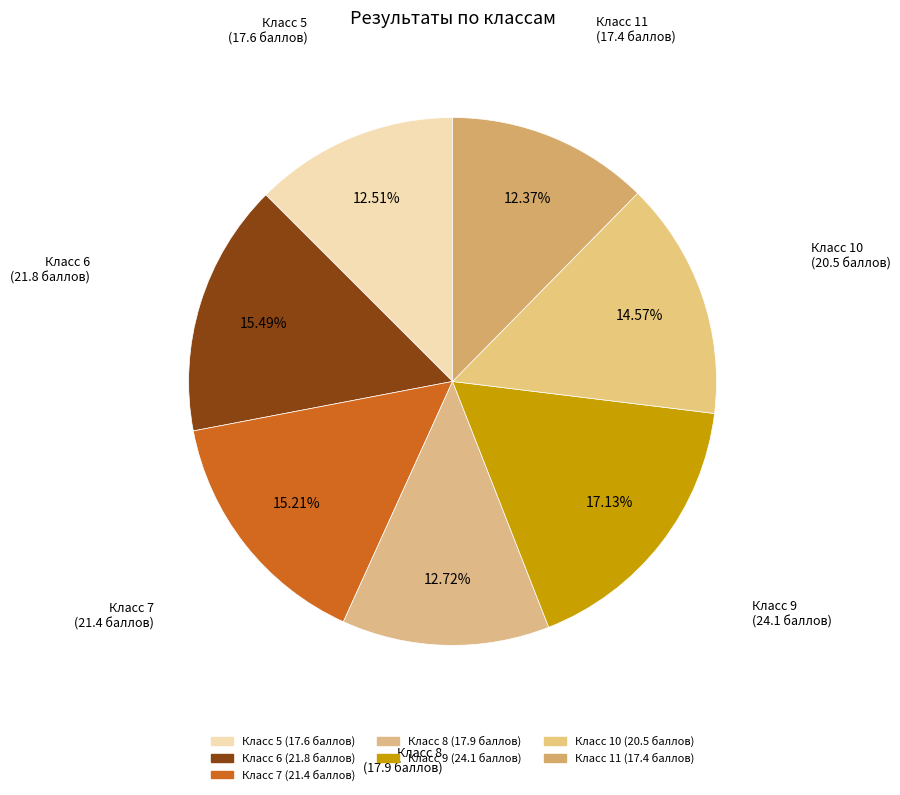

Approximately how many times larger is the value at Класс 5 (17.6 баллов) compared to Класс 7 (21.4 баллов)?

0.8